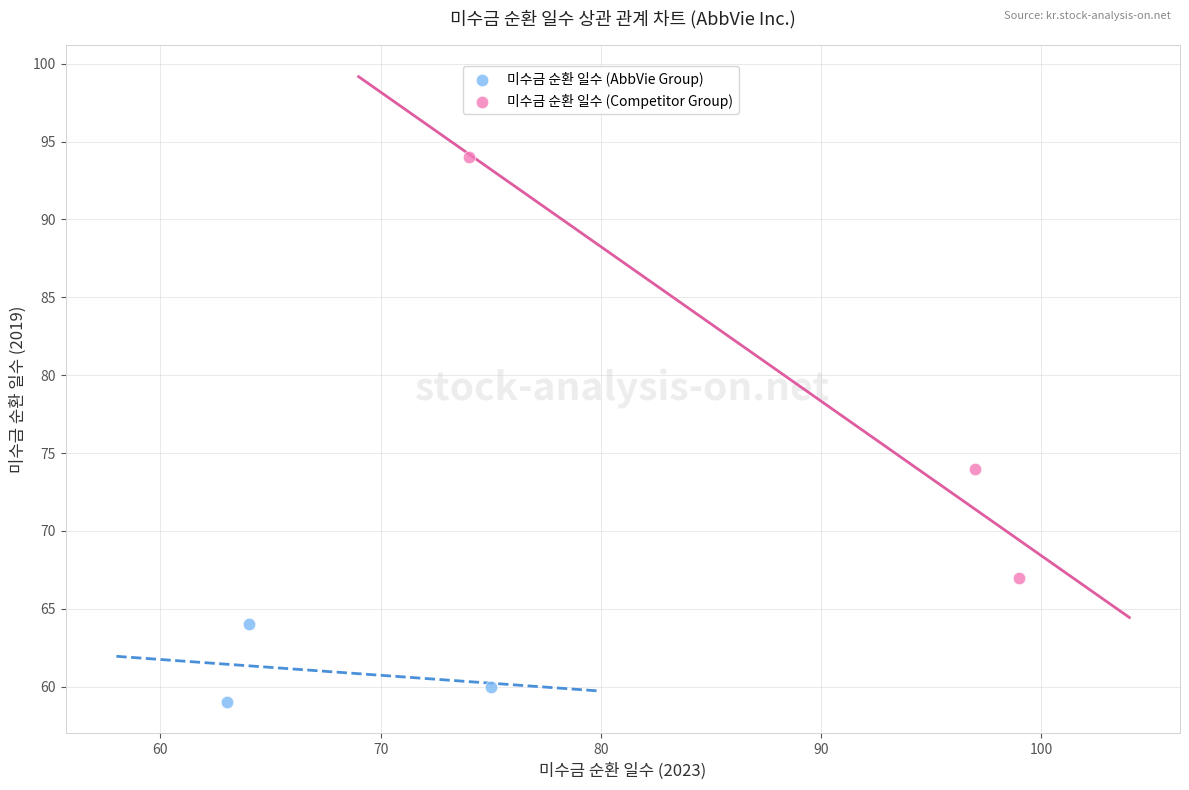

Which series reaches the maximum Y coordinate?

미수금 순환 일수 (Competitor Group)